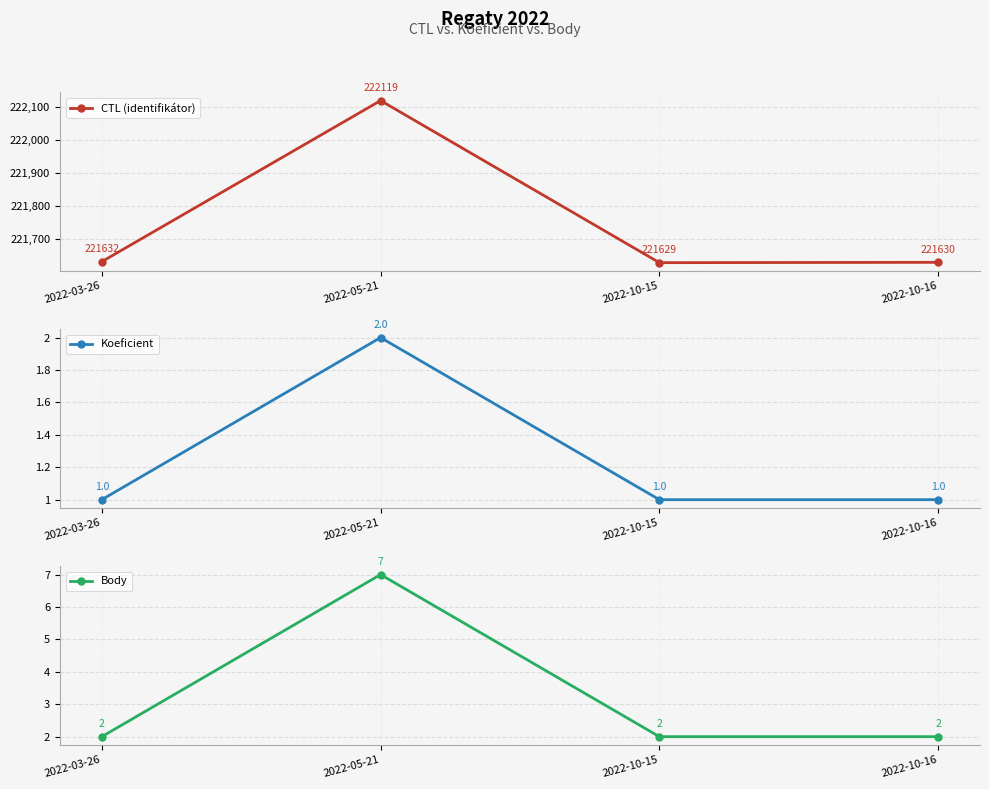

The CTL (identifikátor) series shows 222119 at 2022-05-21. True or false?

True